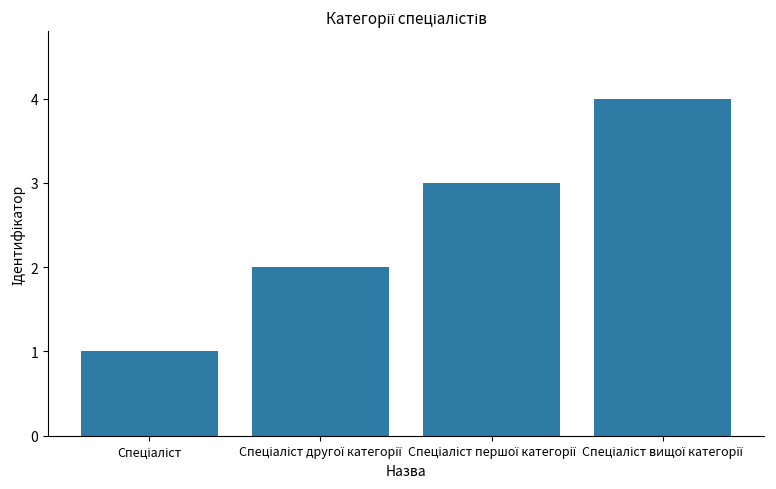

What is the difference between the maximum and minimum values?

3